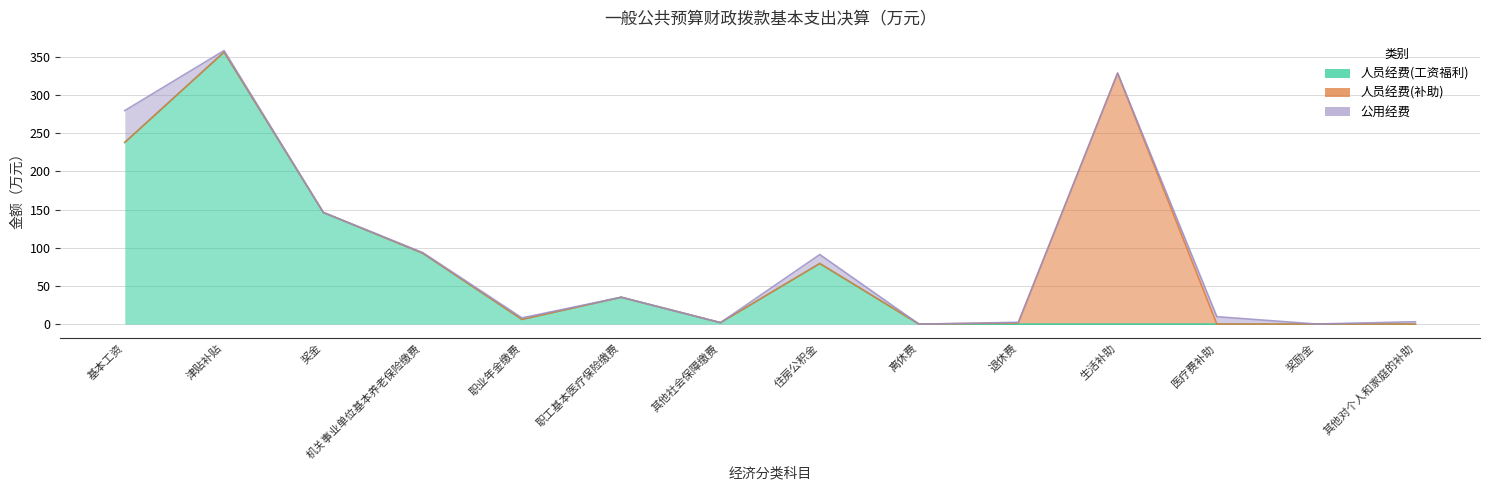

The value of 人员经费(工资福利) at 奖励金 is 0.0. True or false?

True